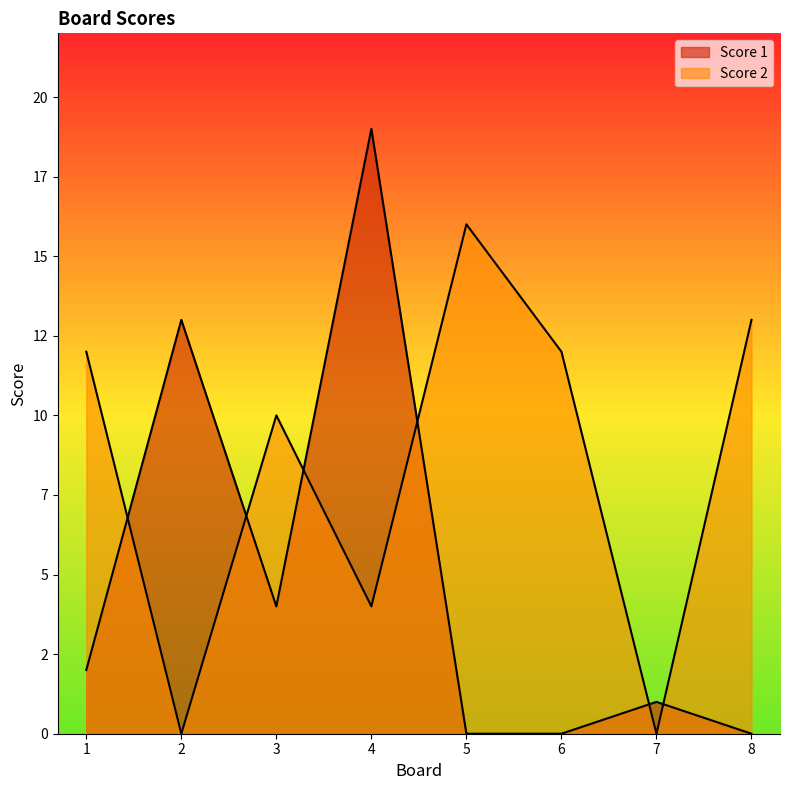

Does the chart display data point markers on the line(s)?

No